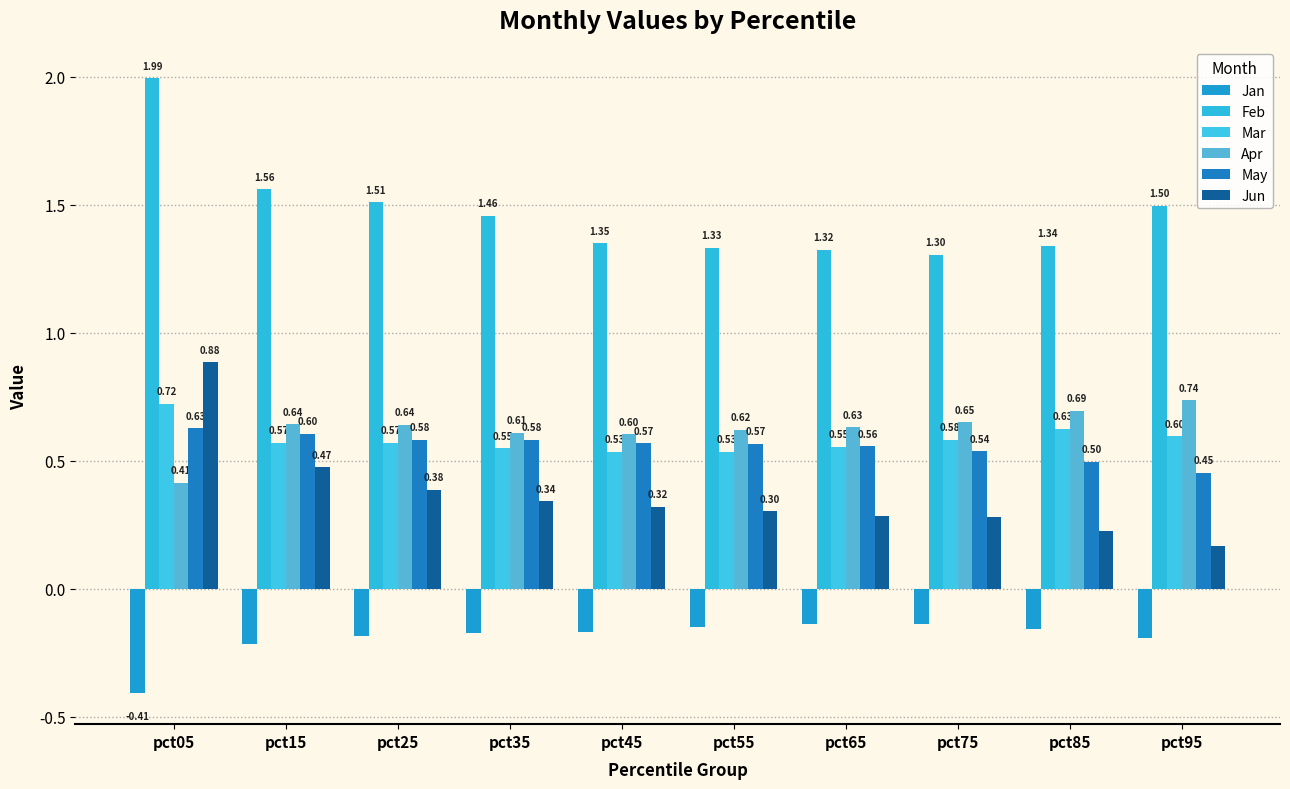

What are all the series names shown in the legend?

Jan, Feb, Mar, Apr, May, Jun